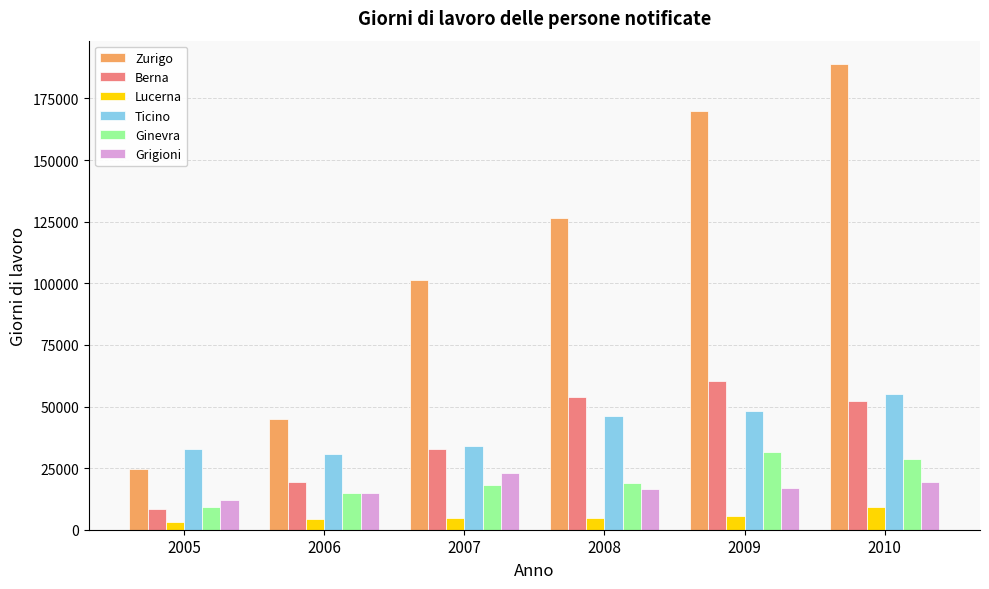

At which category is the sum across all series the highest?

2010